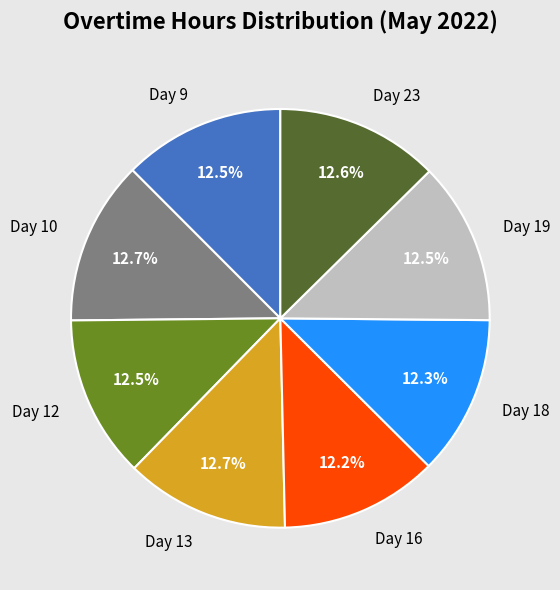

Approximately how many times larger is the value at Day 9 compared to Day 23?

1.0